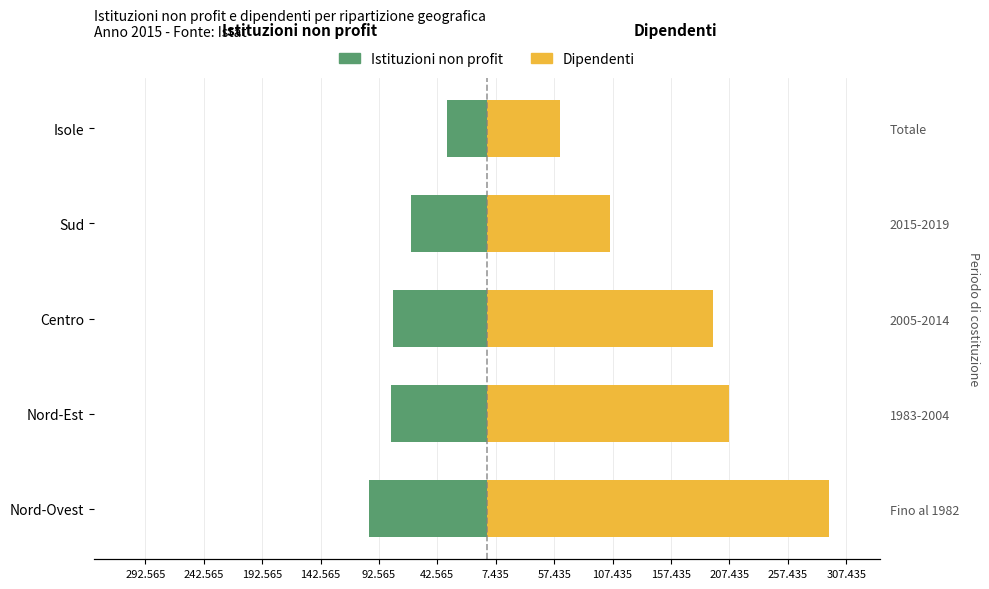

Which series changed the most between Nord-Ovest and Sud?

Dipendenti